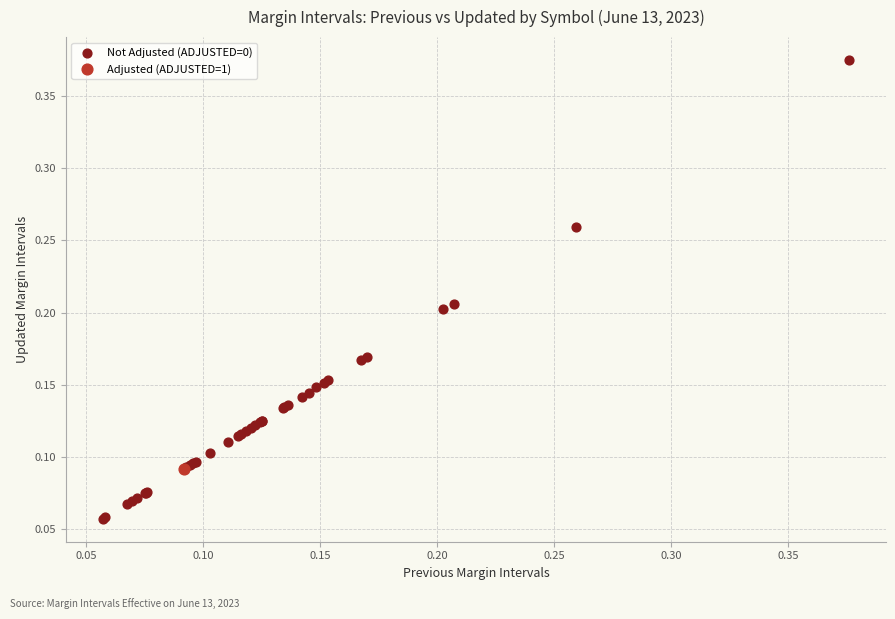

What are all the series names shown in the legend?

Not Adjusted (ADJUSTED=0), Adjusted (ADJUSTED=1)